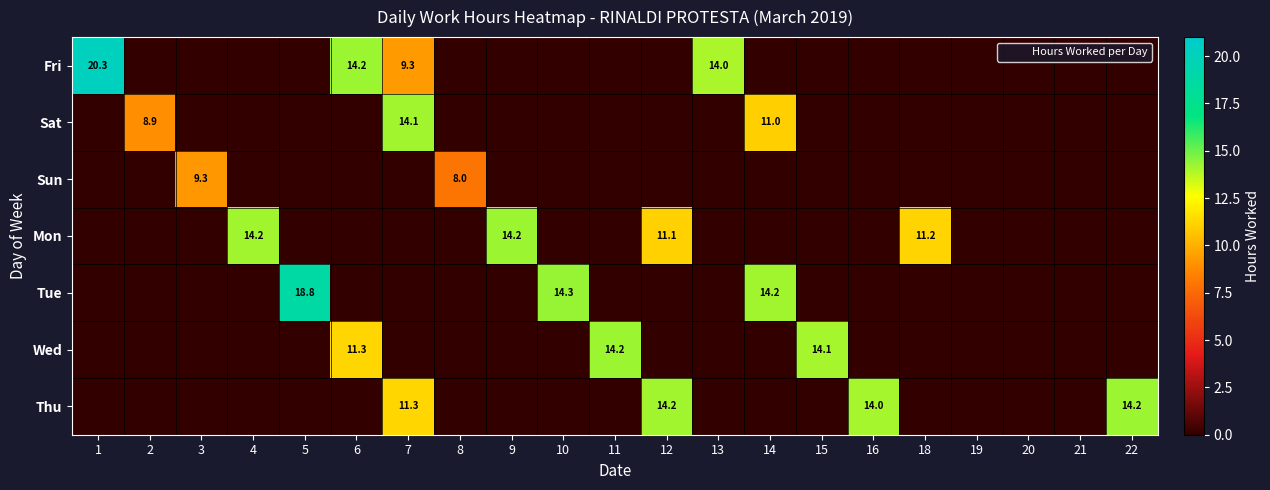

Rank the series by their maximum value, from lowest to highest.

Sun, Sat, Mon, Wed, Thu, Tue, Fri